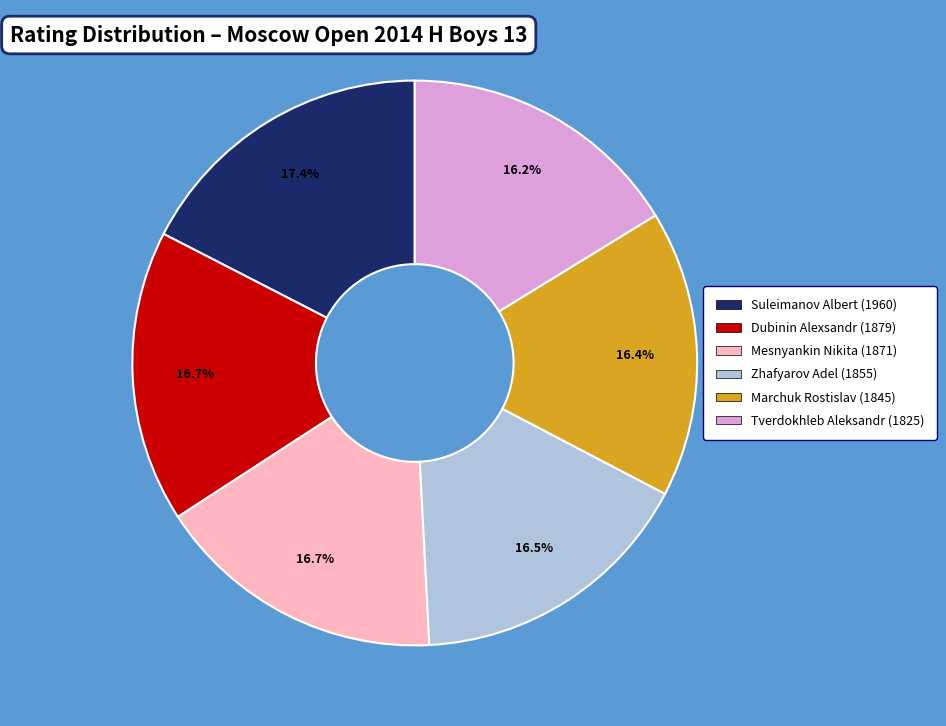

Is there any slice that represents more than half of the pie?

No